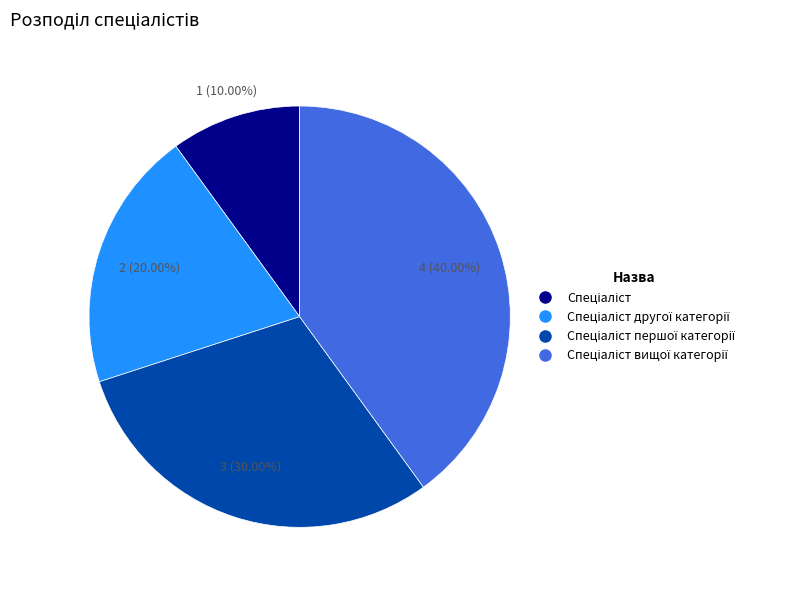

Does any single category account for the majority?

No